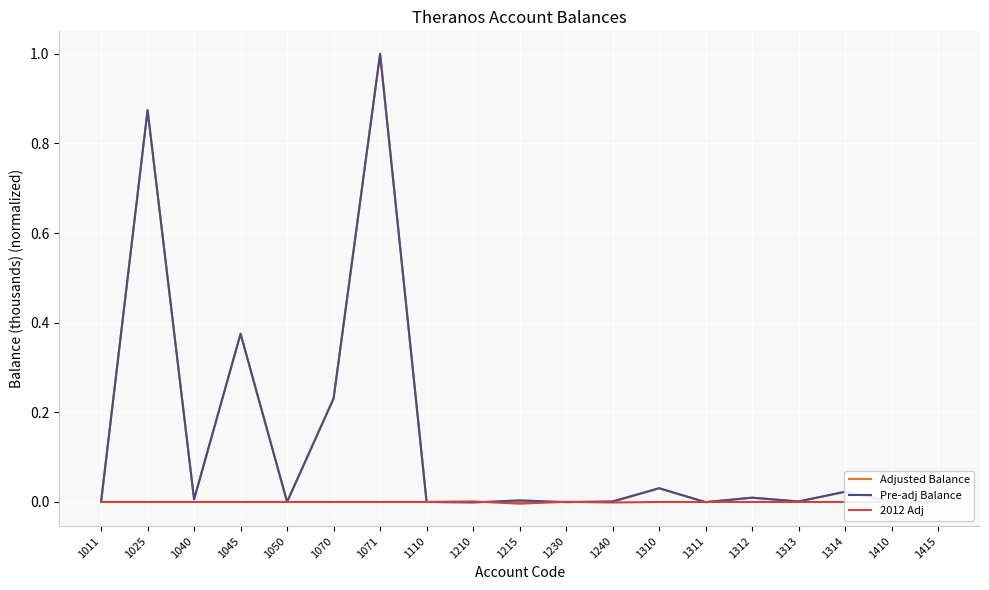

Where is the first local maximum for Adjusted Balance?

1025